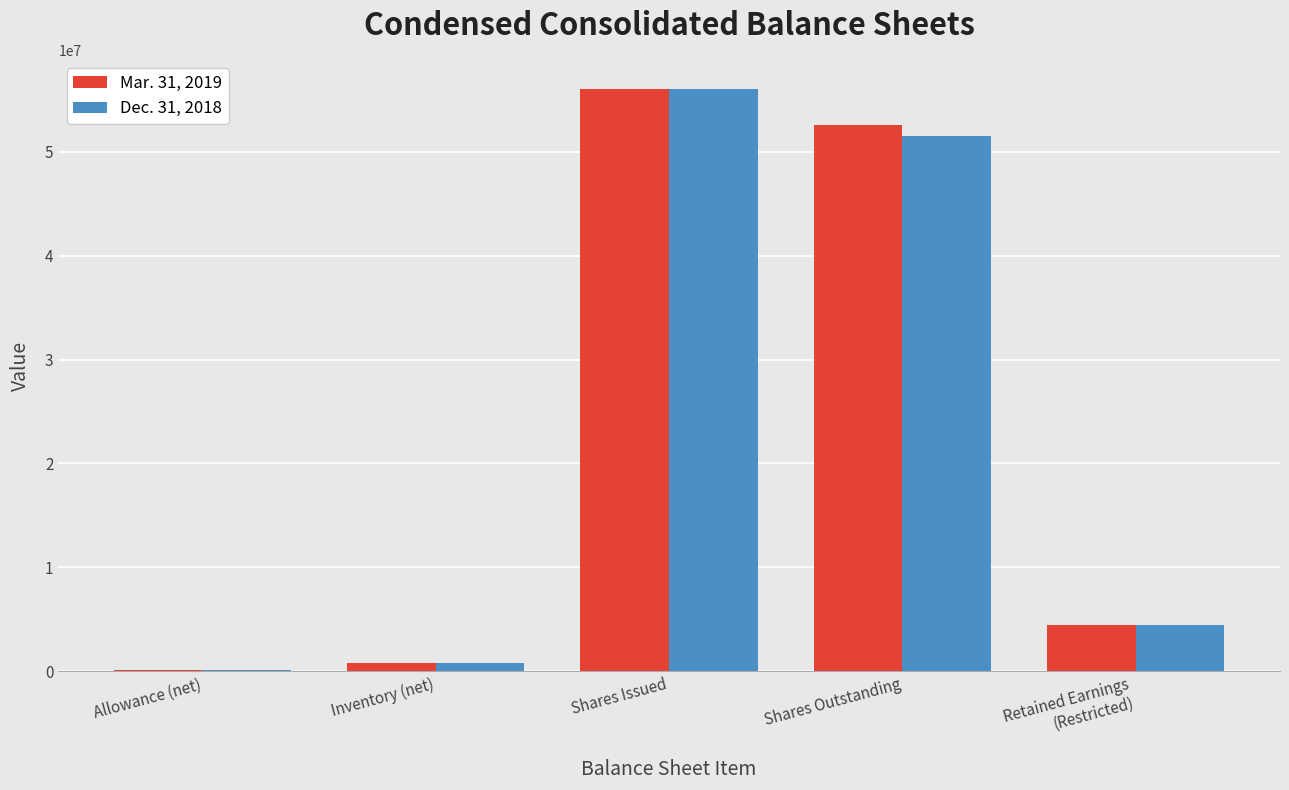

What is the total value across all series at Shares Issued?

111996504